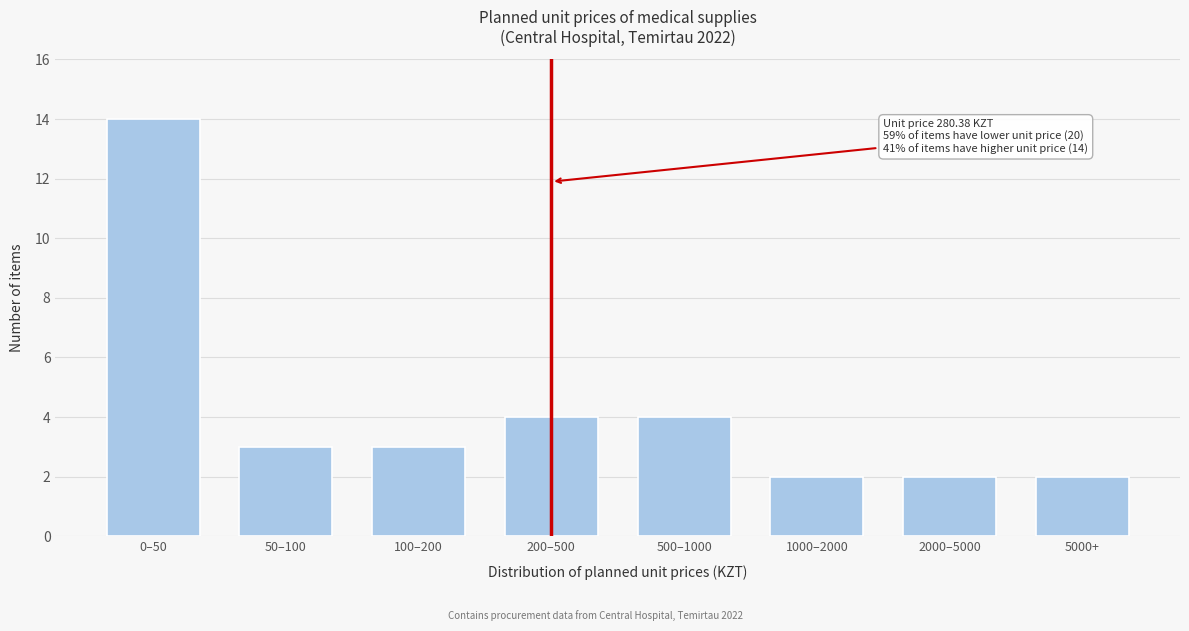

Reading right to left, transcribe all the data shown in this chart.

2	2	2	4	4	3	3	14